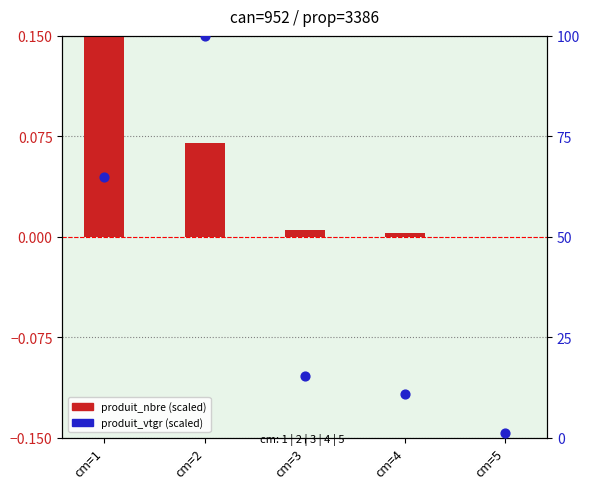

Which series reaches the minimum Y coordinate?

produit_nbre (scaled)